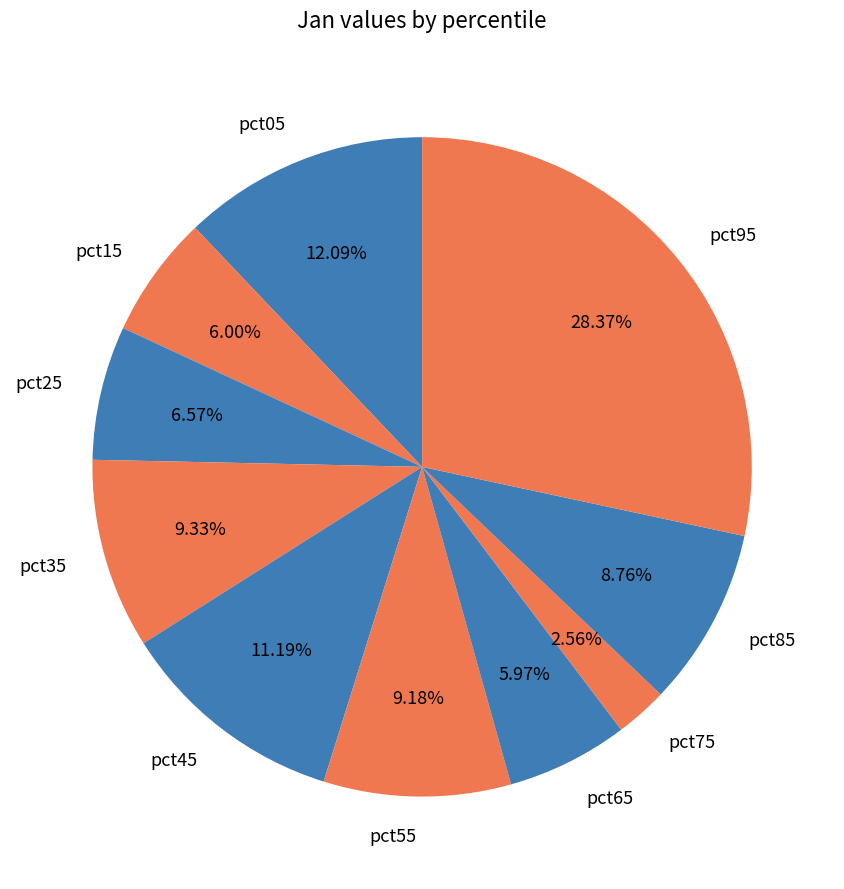

Combined, do pct65 and pct95 account for over 50%?

No